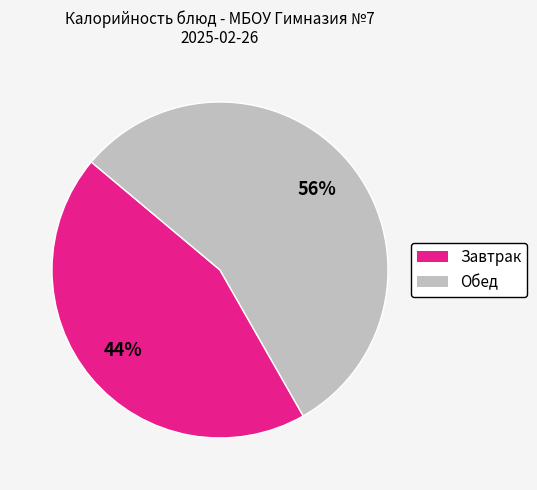

To the nearest percent, what is the average slice percentage?

50%